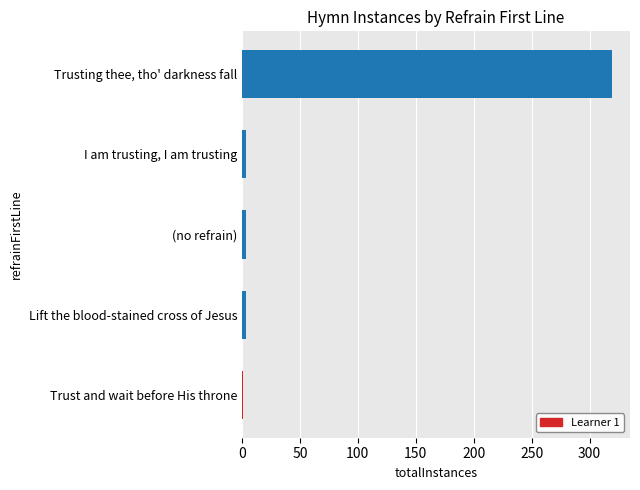

What is the value of the 1st bar from the left?

1